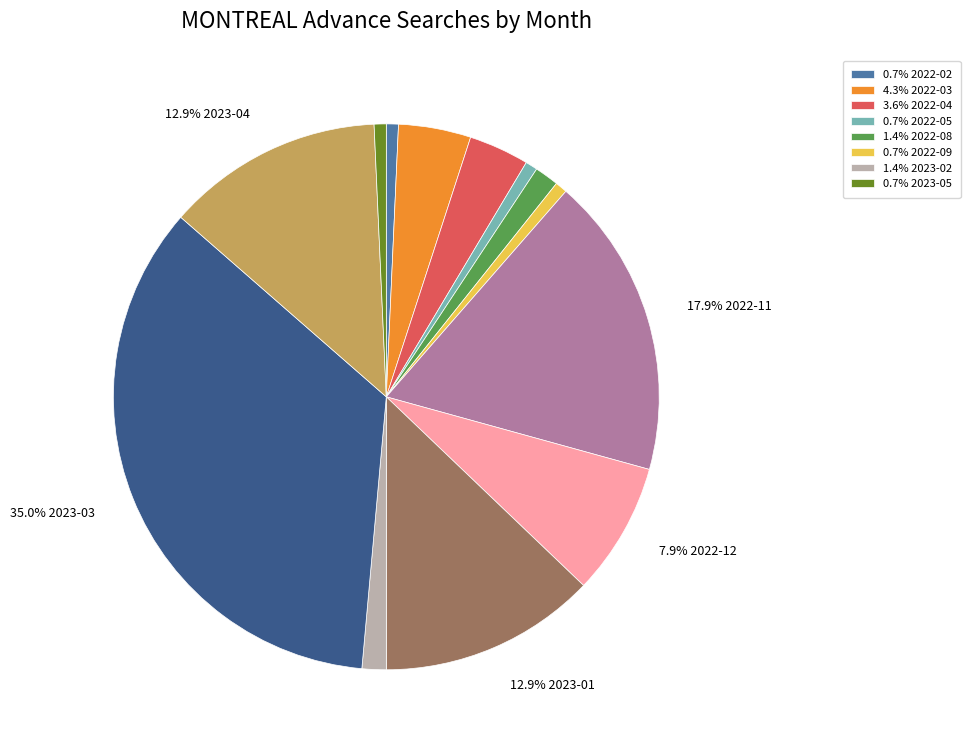

Does any single category account for the majority?

No